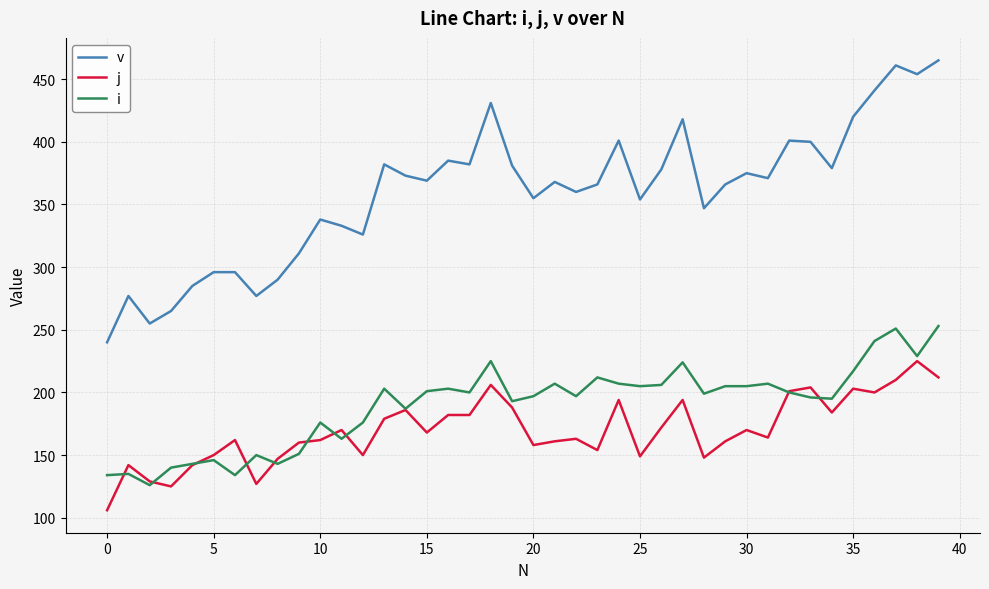

After their last crossing, which series has the higher values: i or j?

i